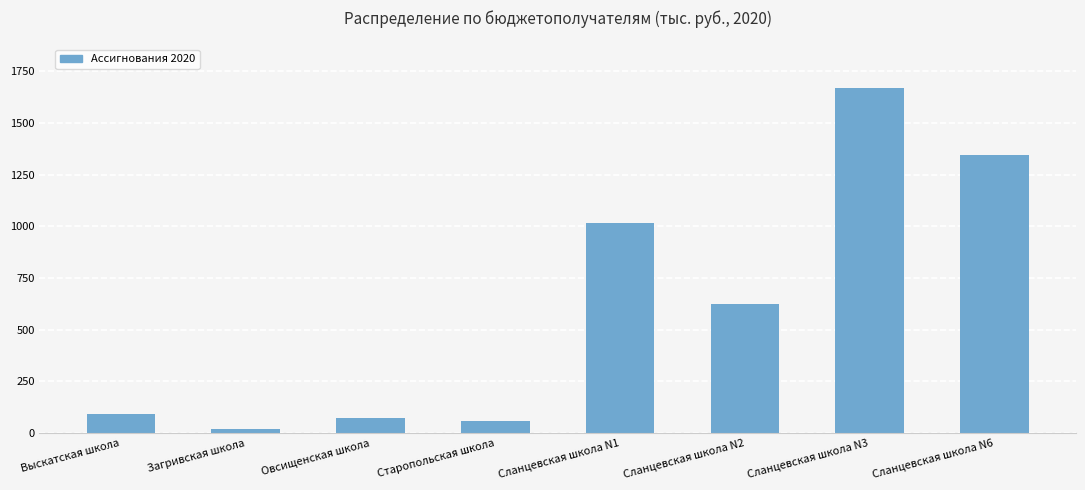

What is the minimum value shown in the chart?

18.1